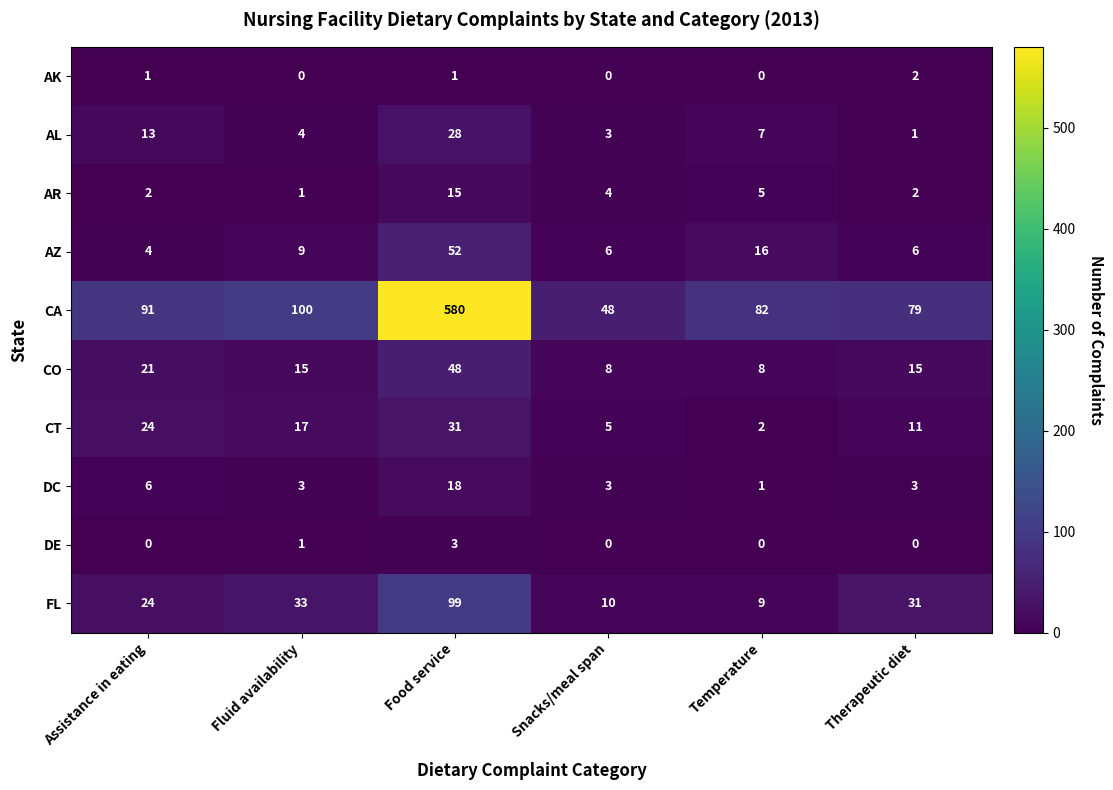

What is the difference between the second highest and minimum values in the DC series?

5